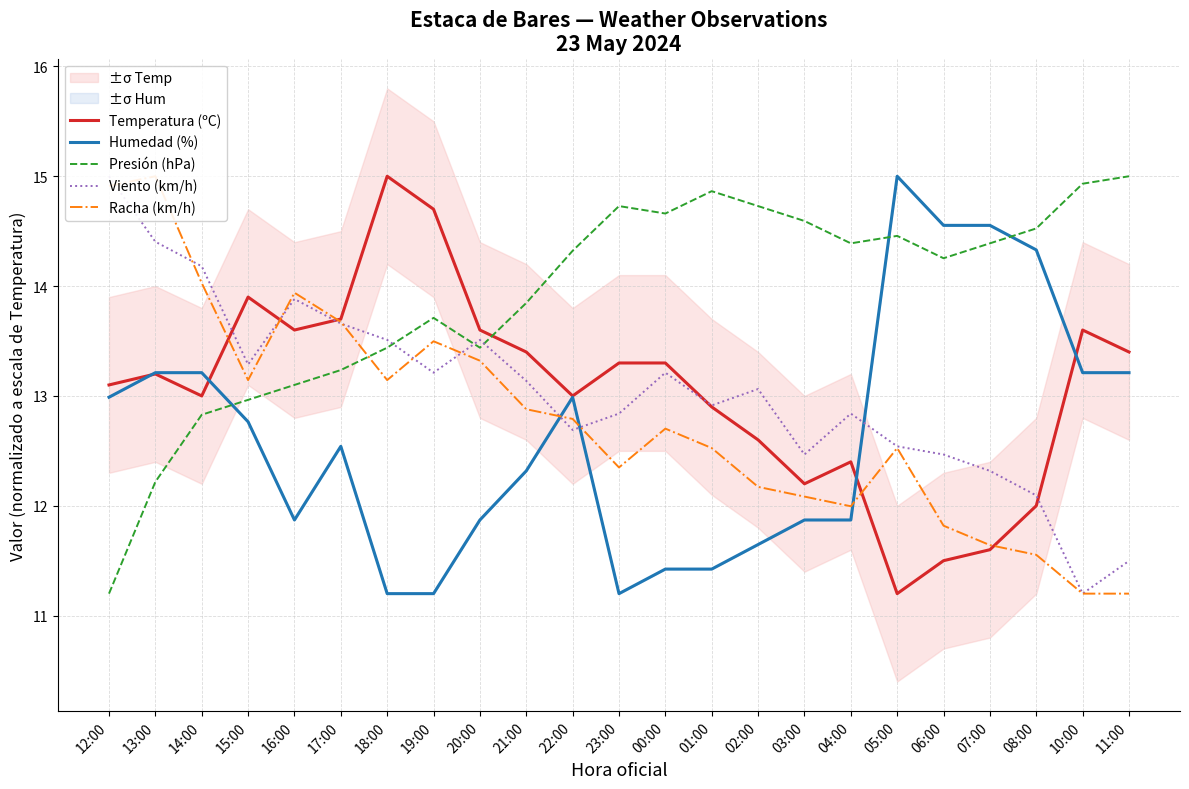

What are all the series names shown in the legend?

Temperatura (ºC), Humedad (%), Presión (hPa), Viento (km/h), Racha (km/h)